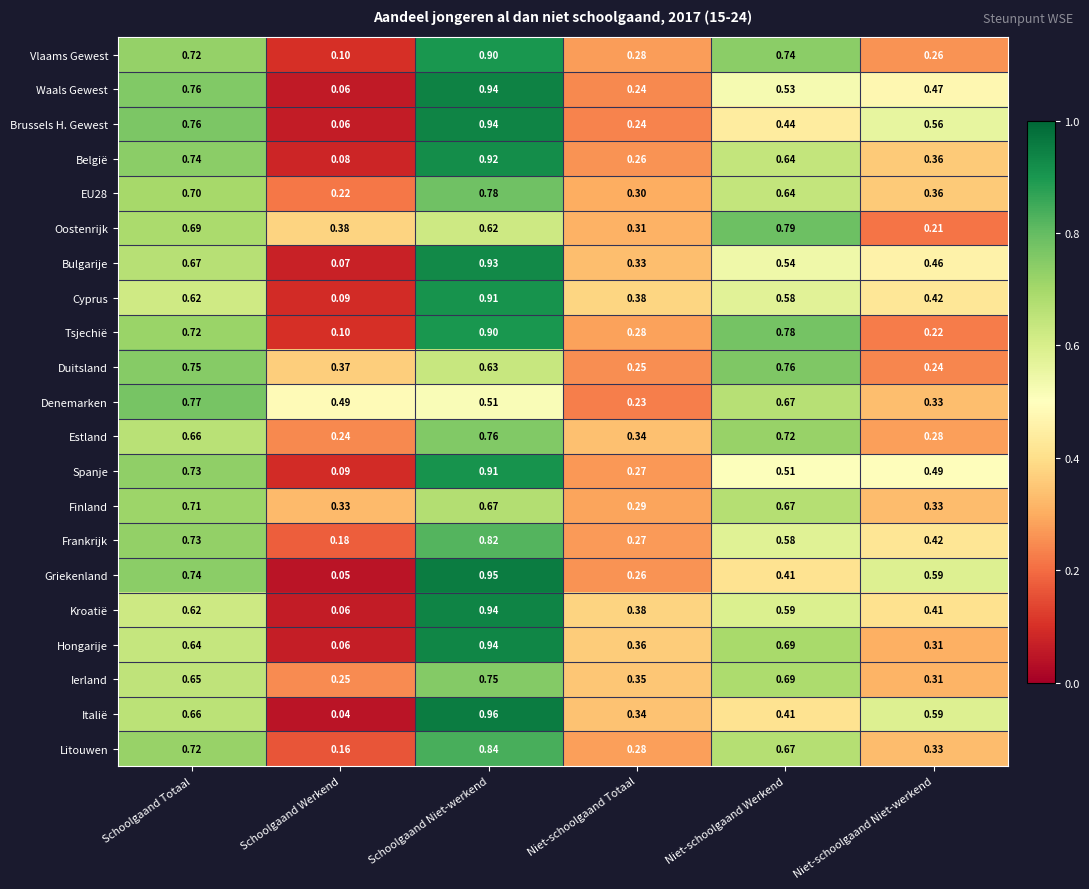

Between Niet-schoolgaand Totaal and Niet-schoolgaand Werkend, which series saw the biggest shift?

Duitsland